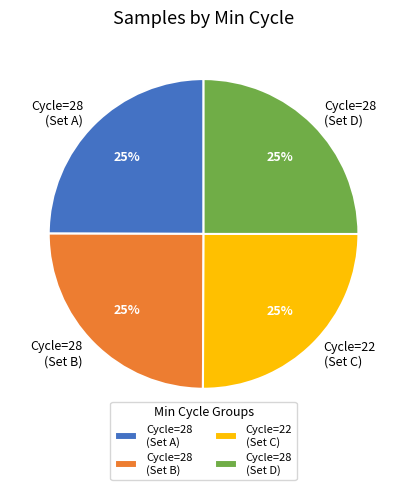

To the nearest percent, what percentage of the pie is Cycle=22 (Set C)?

25%